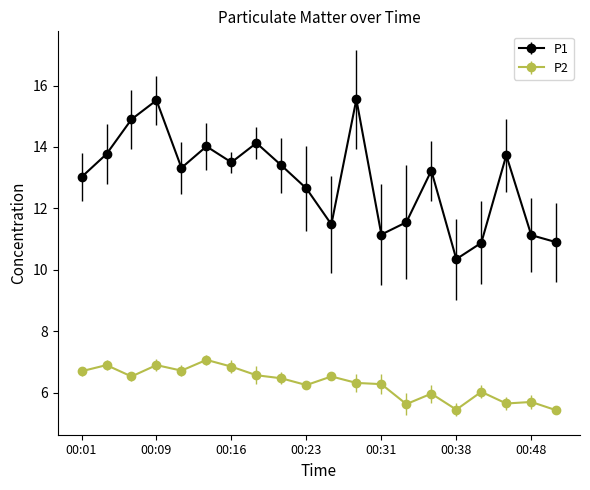

What is the maximum value shown in the chart?

15.6